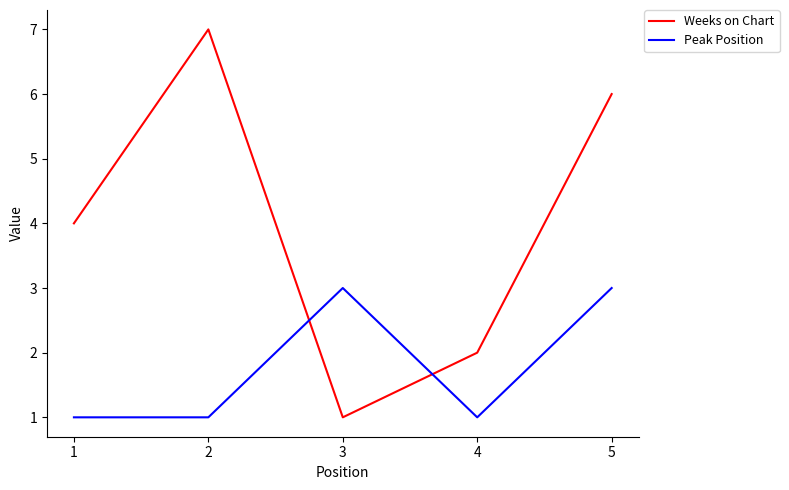

How many times do Weeks on Chart and Peak Position cross each other?

2